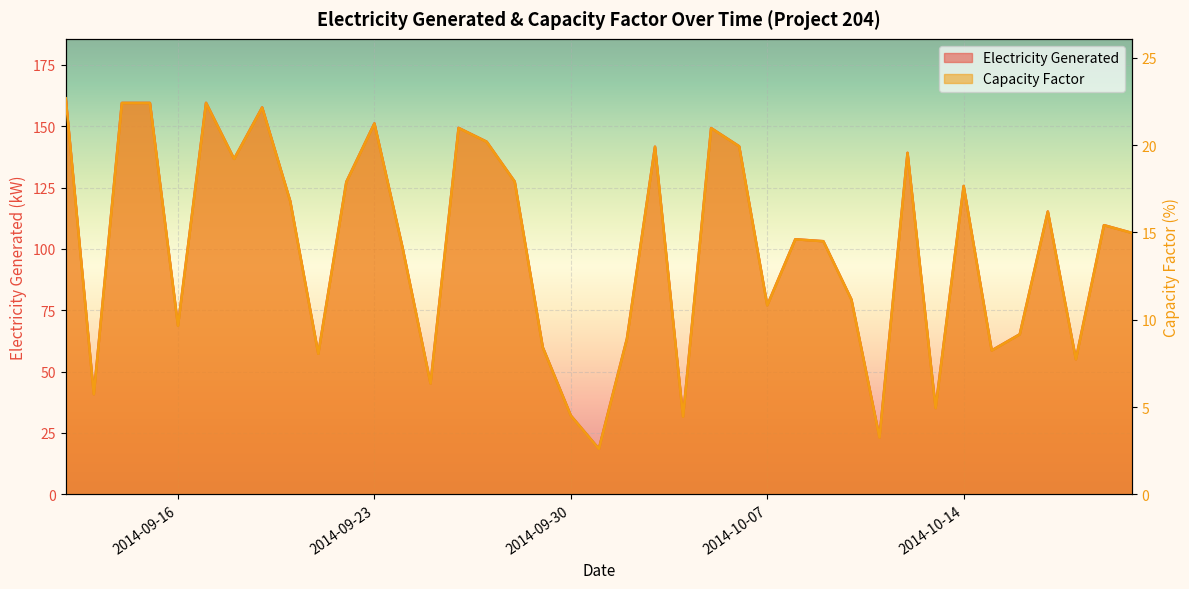

How many values in the Electricity Generated series exceed 106?

20